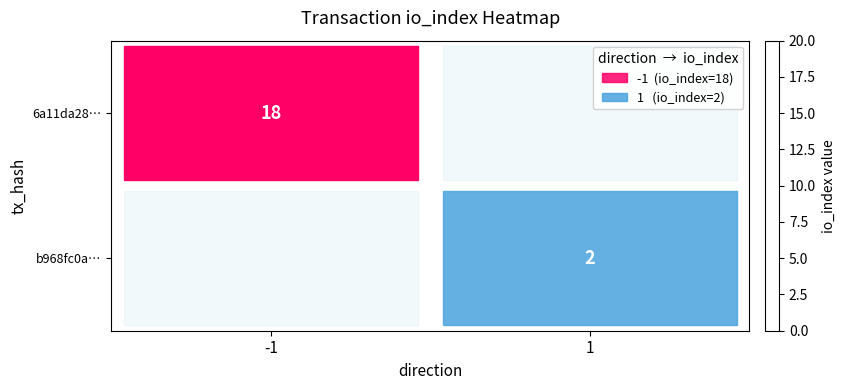

The value of 6a11da28… at -1 is 31. True or false?

False